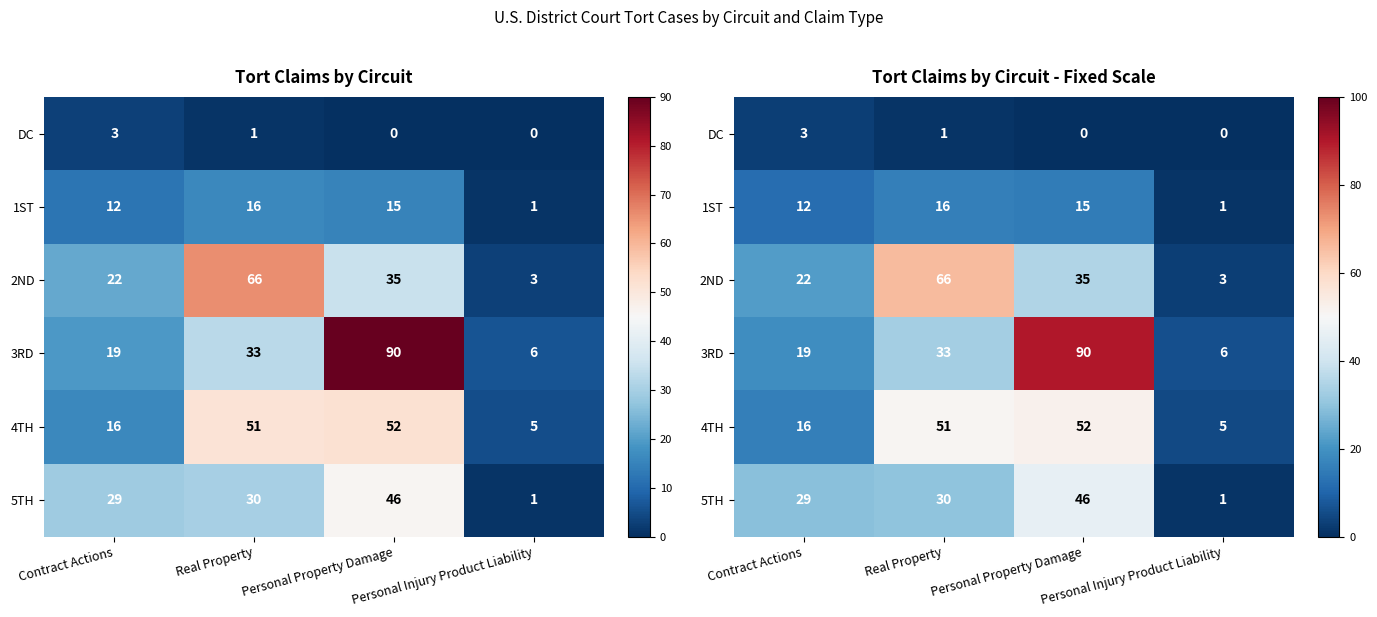

Which series has the largest total across all categories?

3RD